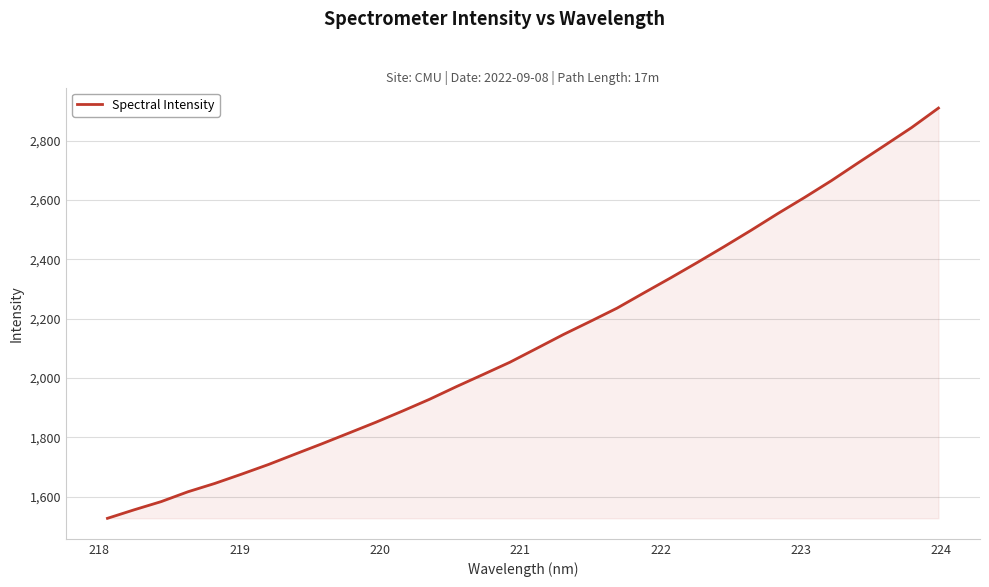

Reading right to left, list all the values displayed in this chart.

2909.8	2844.3	2784.4	2725.2	2665.0	2608.5	2554.1	2497.6	2442.9	2389.5	2337.4	2286.6	2235.3	2190.5	2146.5	2099.5	2052.9	2011.5	1970.4	1927.8	1888.5	1850.5	1814.3	1778.3	1743.4	1708.1	1675.7	1644.4	1616.3	1583.0	1555.6	1526.7